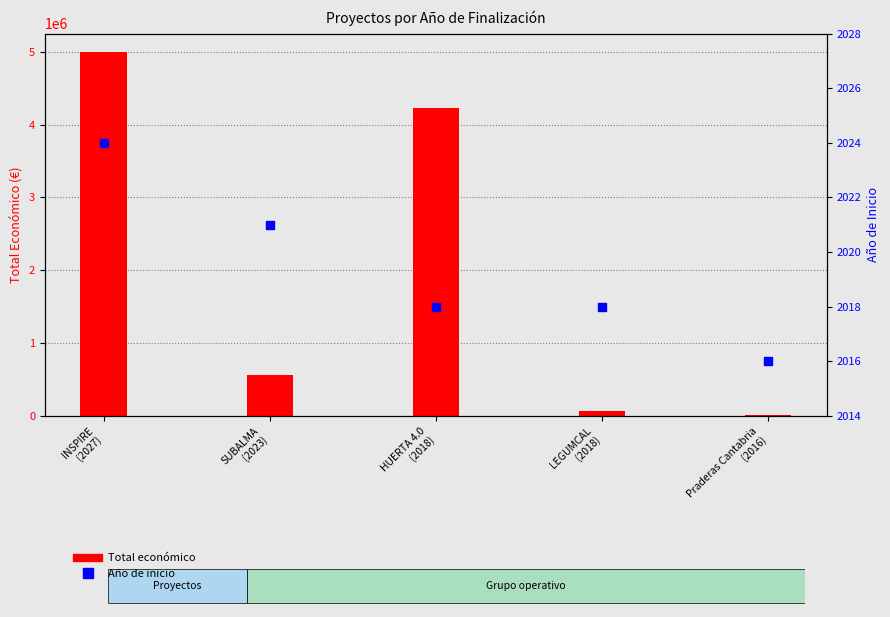

Is the value of Total económico at INSPIRE
(2027) greater than the value of Año de inicio at Praderas Cantabria
(2016)?

Yes